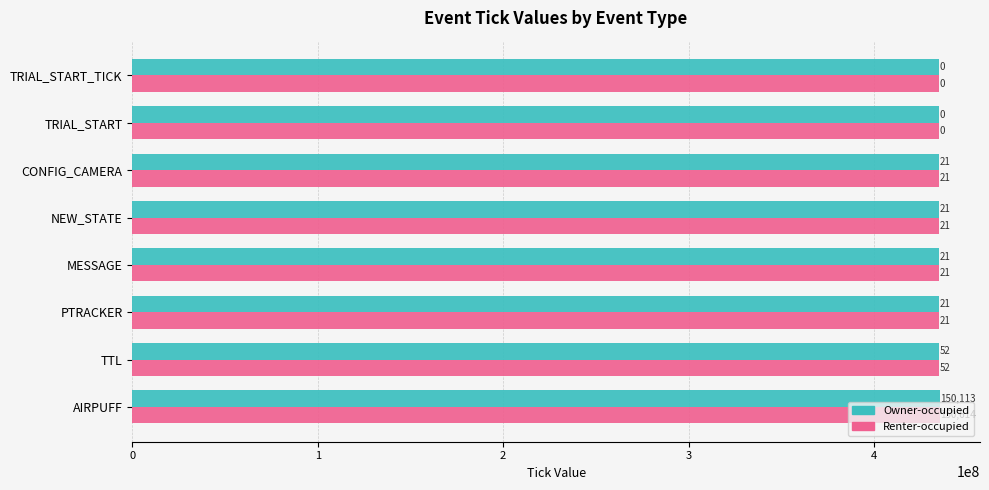

What is the value of the Renter-occupied bar at the 4th from the left?

435178434